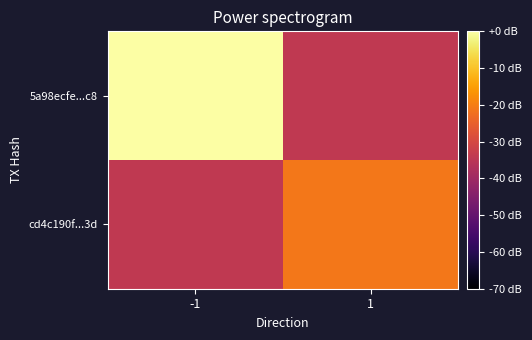

What is the smallest value displayed?

-34.0